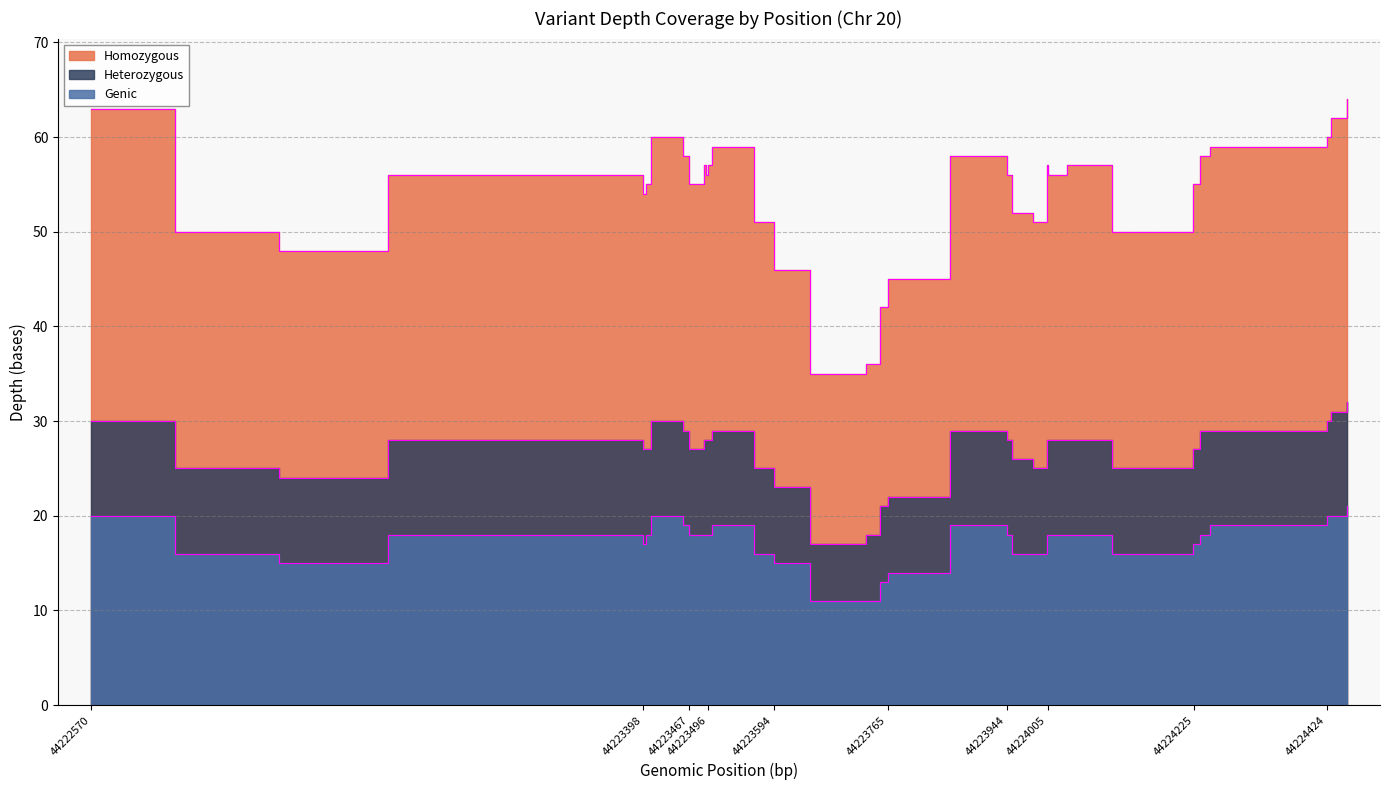

What is the maximum value for Homozygous?

64